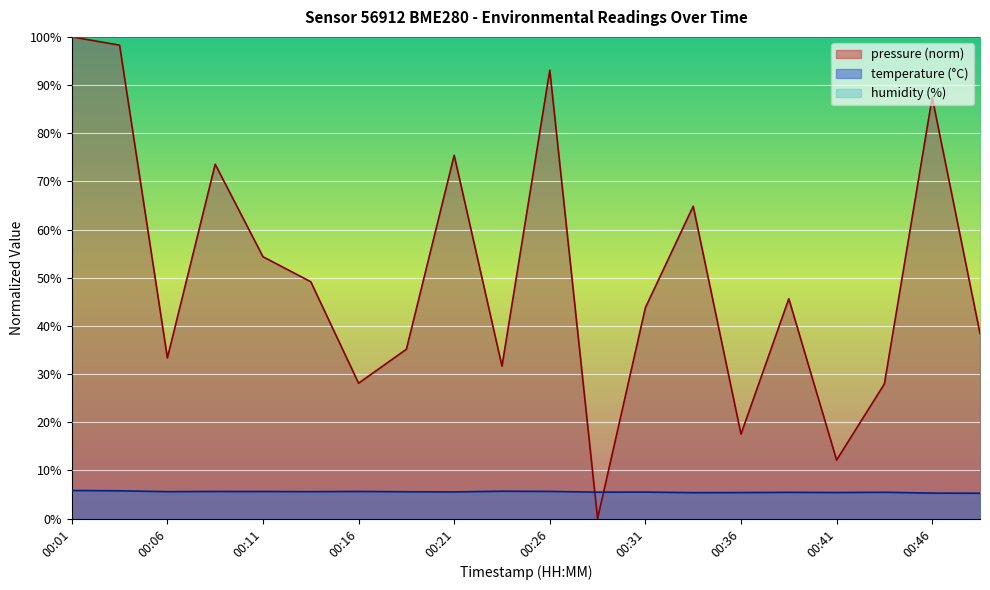

How many interior local peaks does the pressure series have?

6